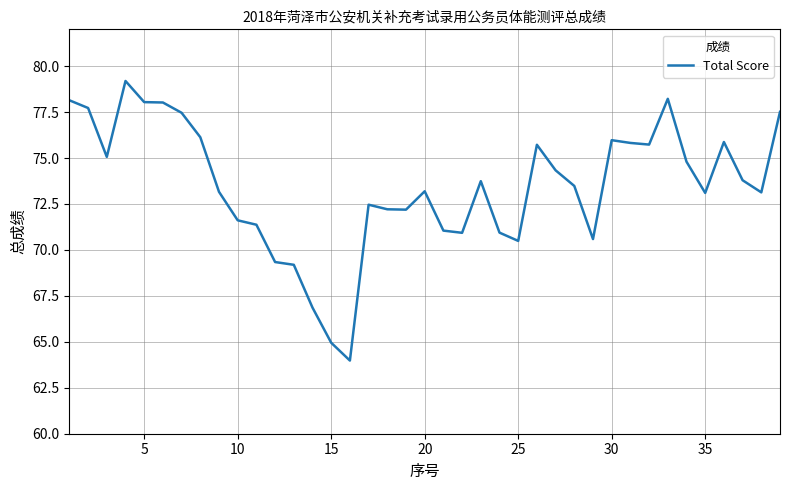

What is the maximum value shown in the chart?

79.2